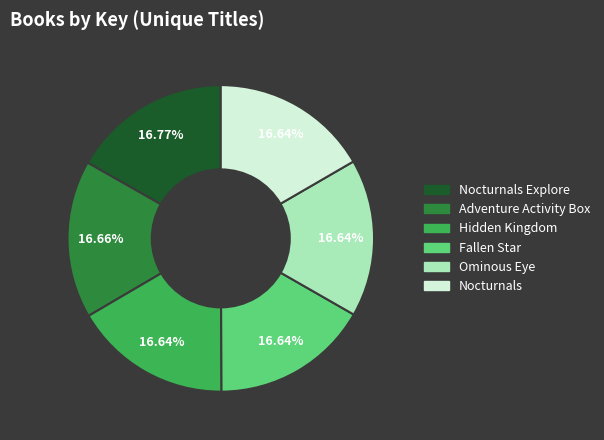

Is the sum of Hidden Kingdom and Nocturnals Explore greater than half?

No